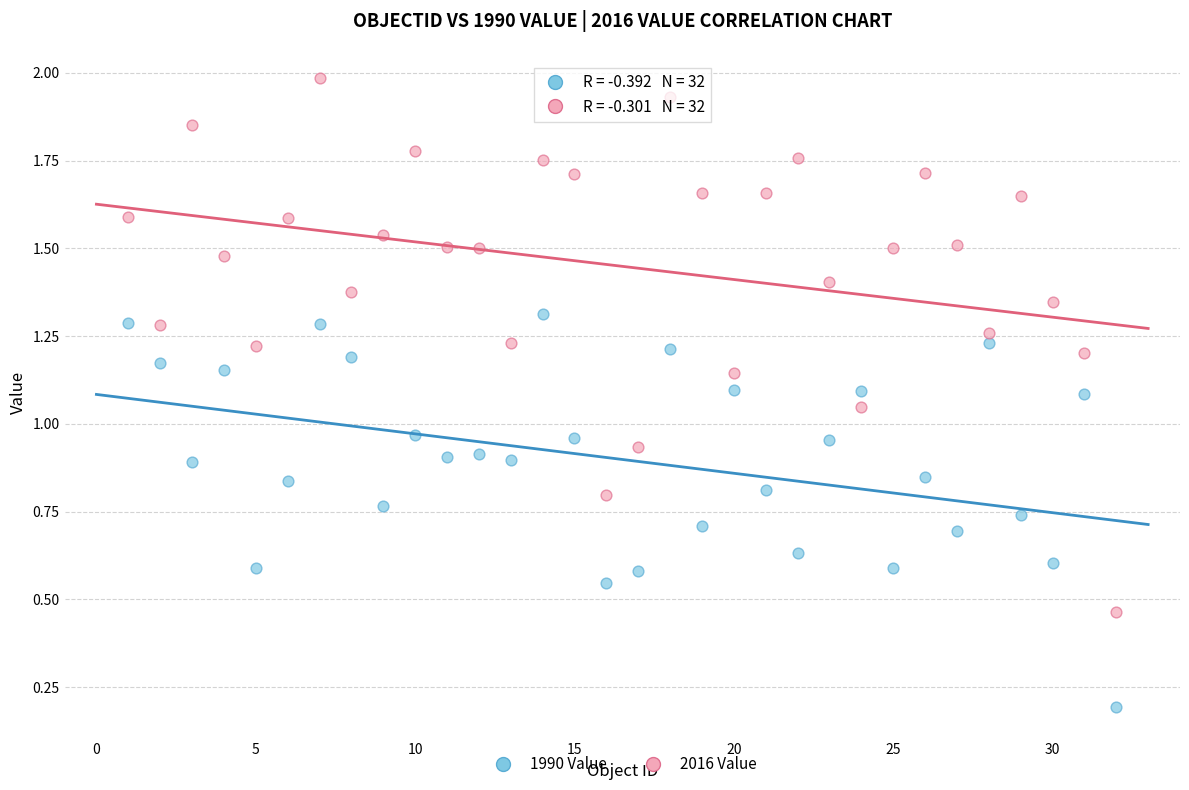

Across all data points, what is the range of X values (max minus min)?

31.0